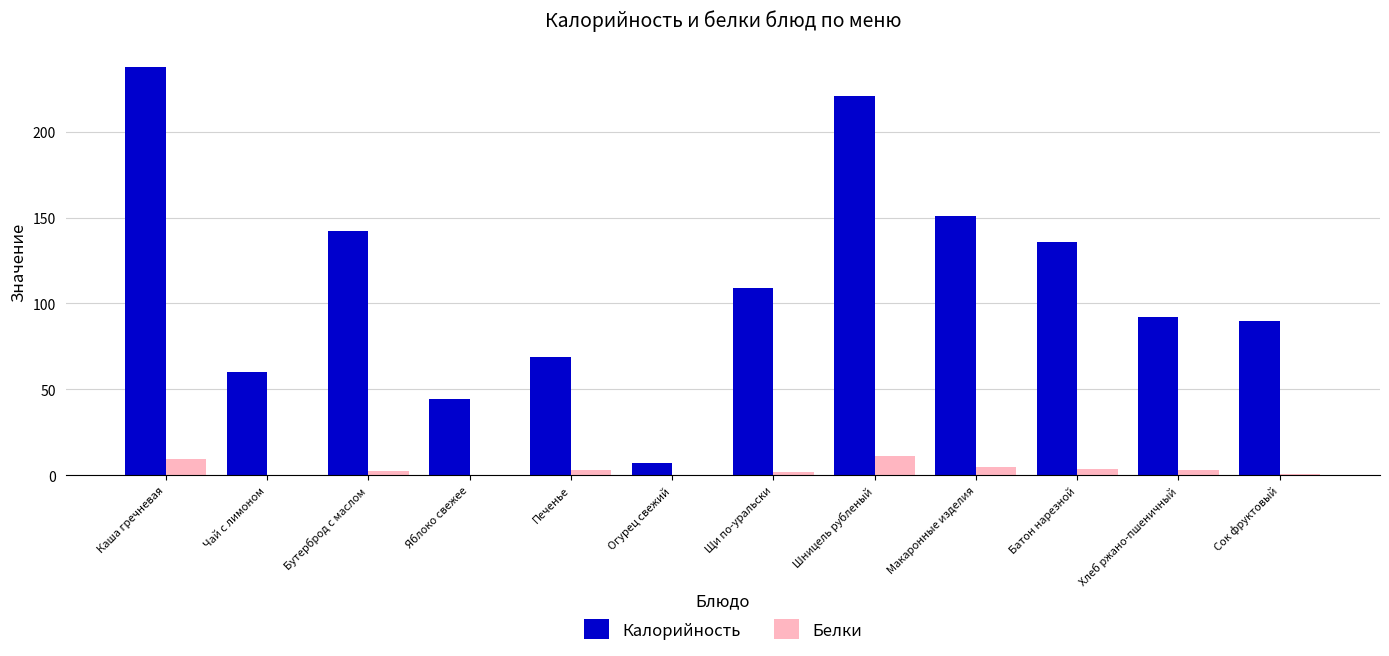

Which series changed the most between Чай с лимоном and Огурец свежий?

Калорийность